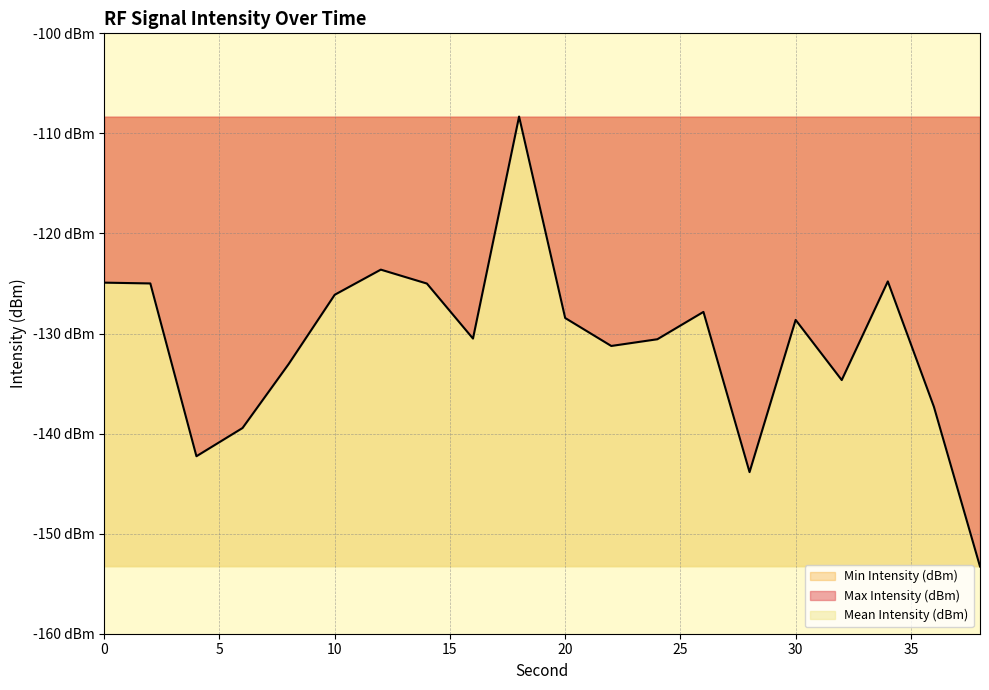

At how many categories does at least one series exceed -128?

20